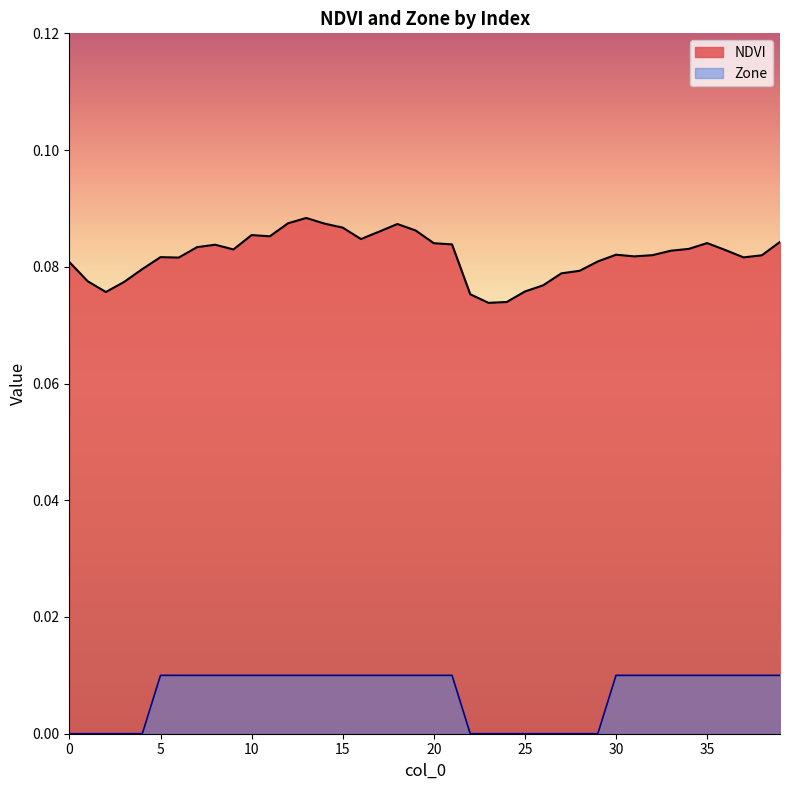

How many distinct data groups are displayed?

2